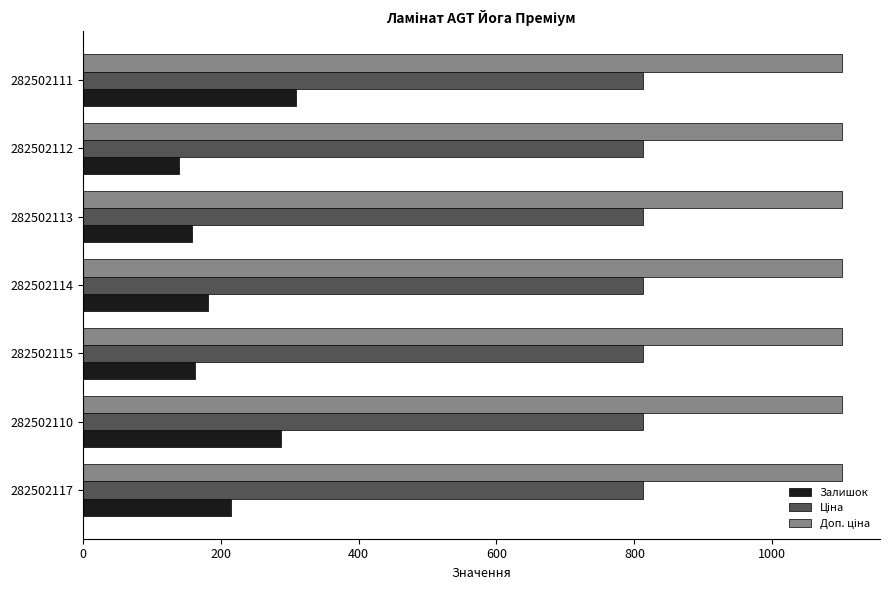

At how many categories does at least one series exceed 599?

7